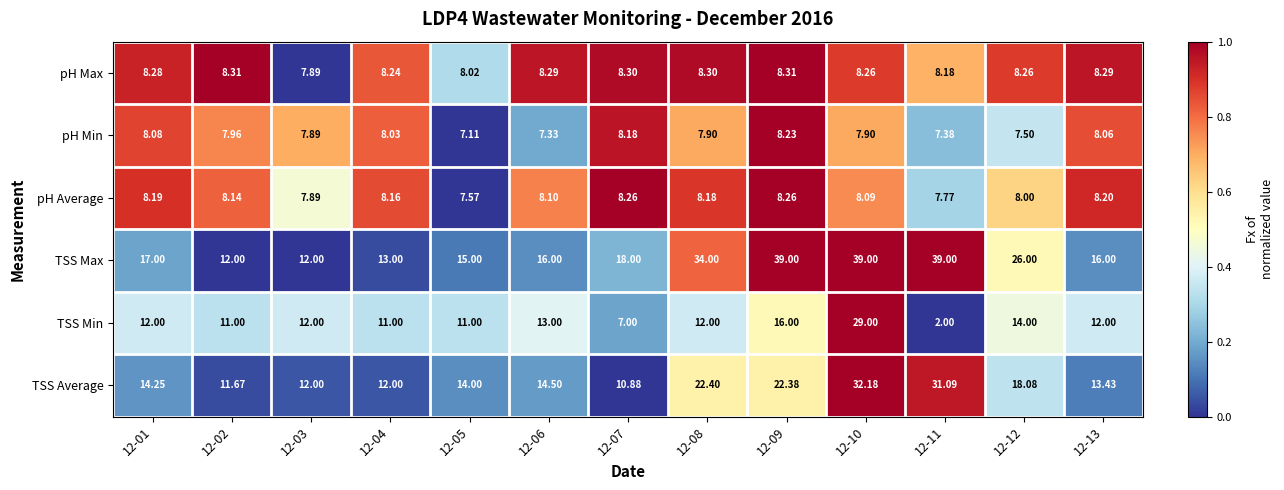

Which series changed the most between 12-03 and 12-13?

TSS Max